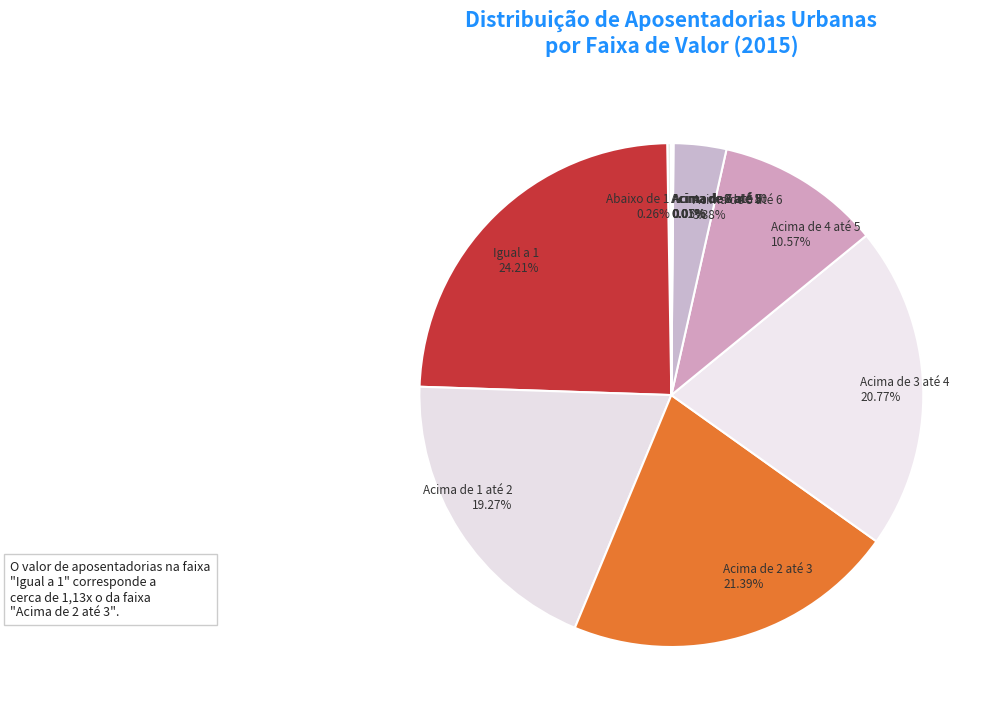

Which category has the biggest portion of the pie?

Igual a 1